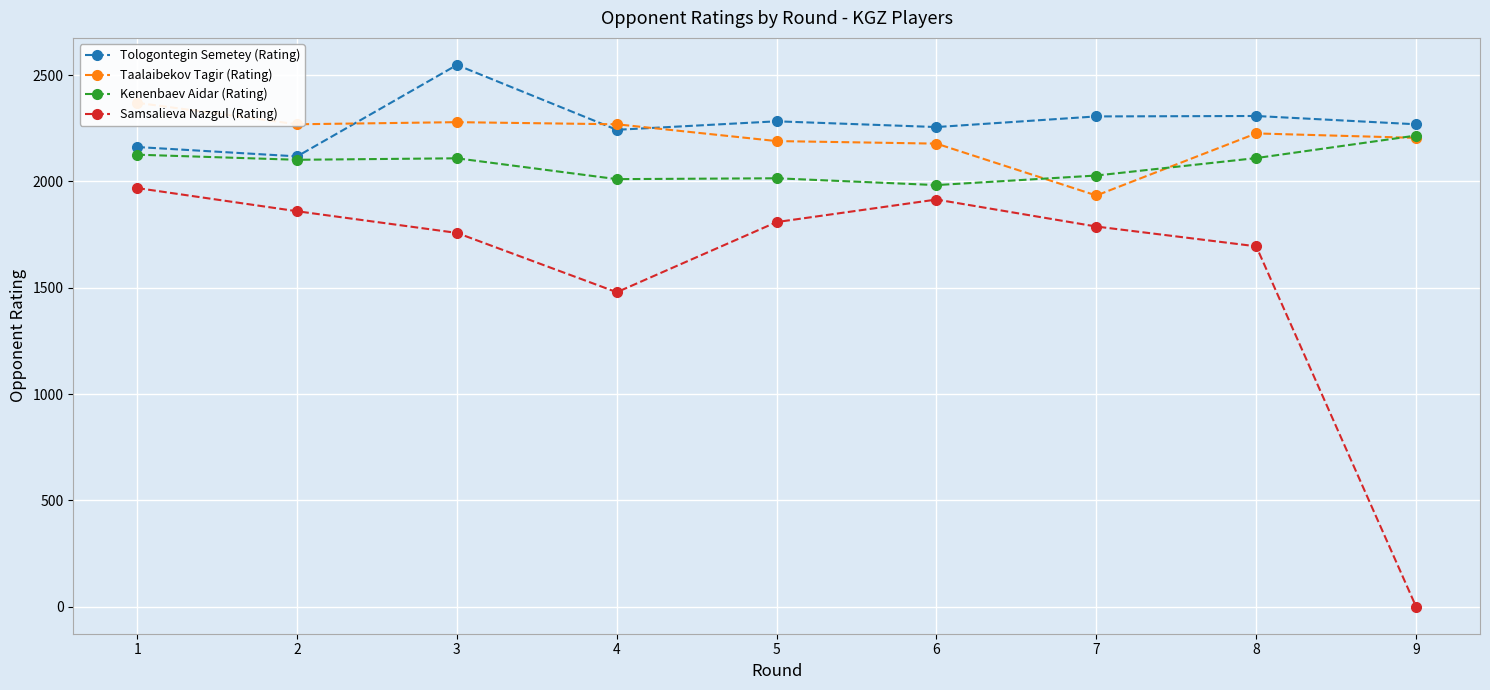

Rank the categories by Taalaibekov Tagir (Rating) value from lowest to highest.

7, 6, 5, 9, 8, 2, 4, 3, 1